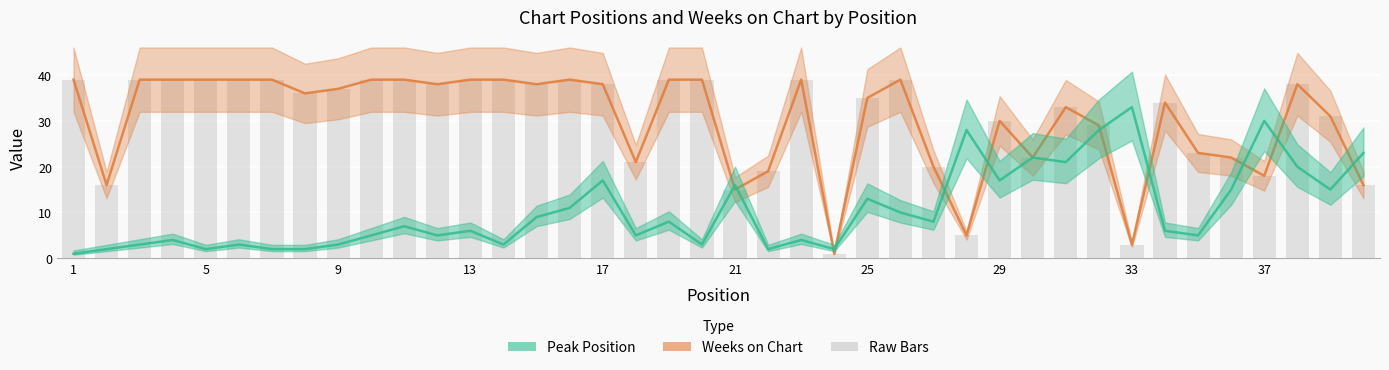

Which label corresponds to the largest value in the chart?

1